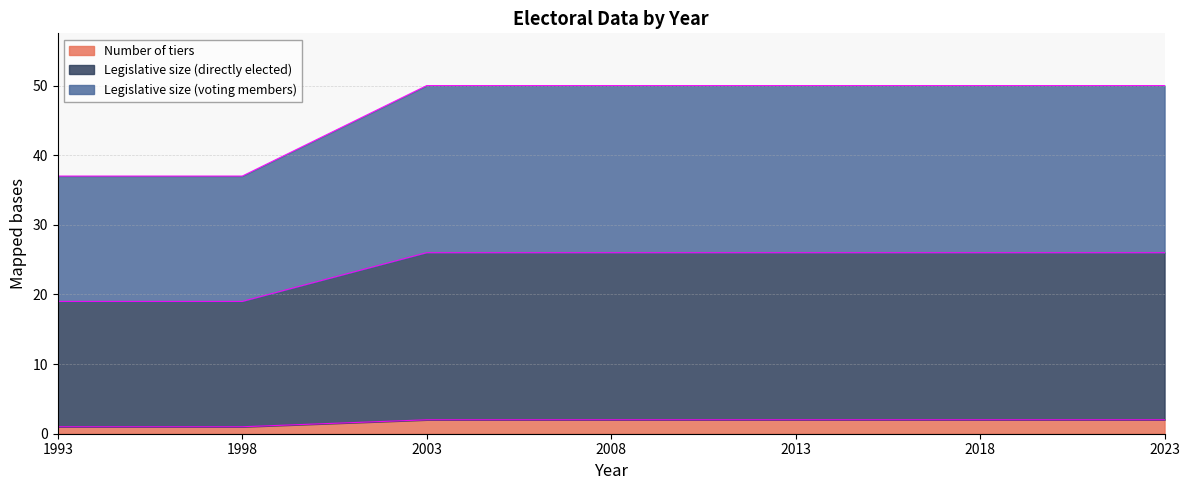

How many lines are shown in the chart?

3